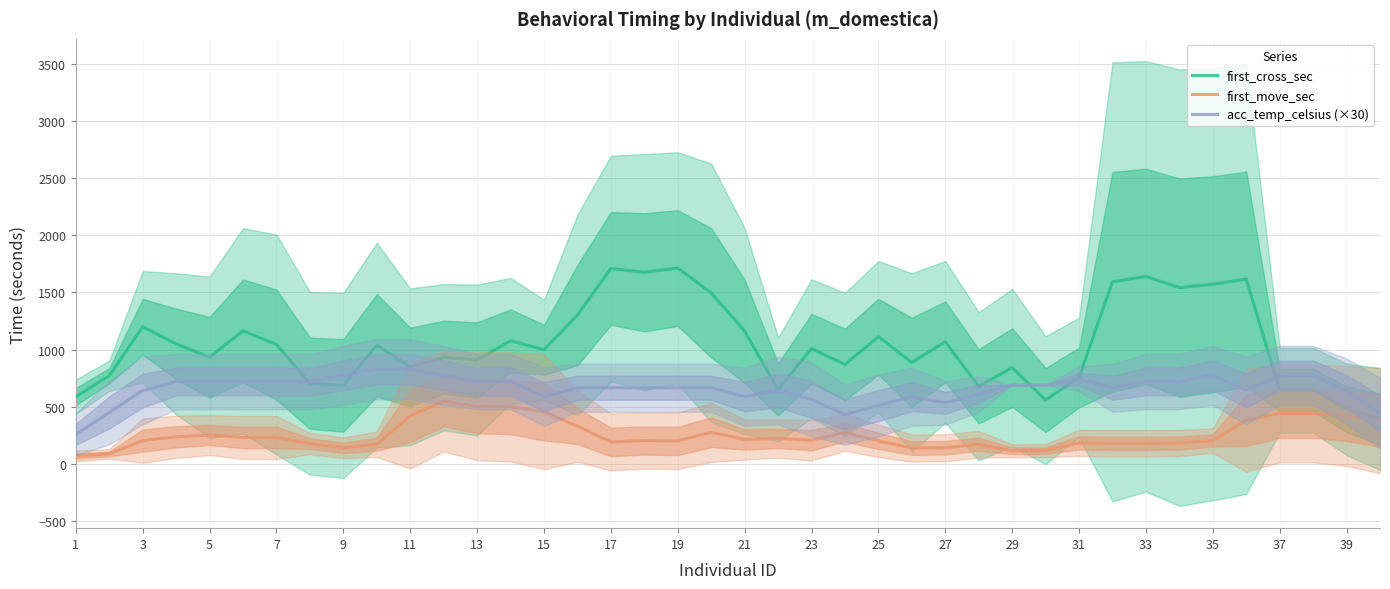

What is the sum of the first_move_sec values at 31 and 31?

510